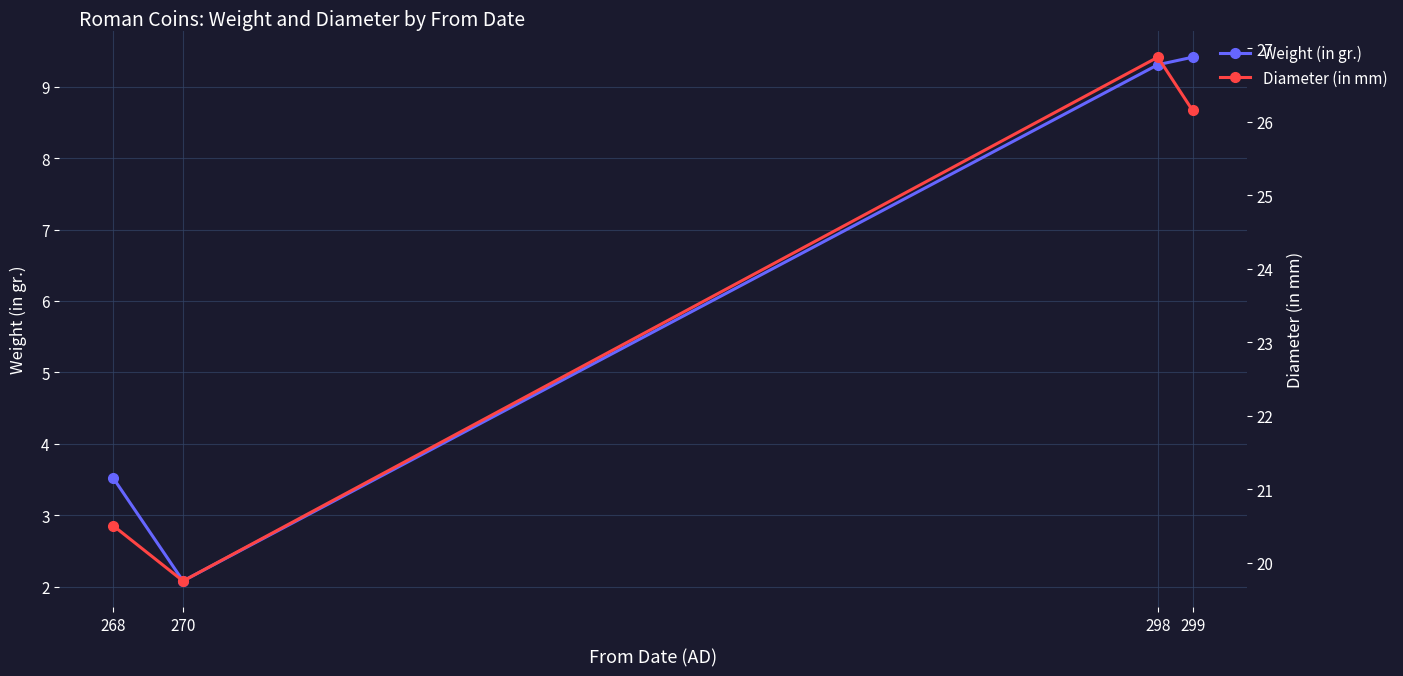

The value of Diameter (in mm) at 298 is 17.6. True or false?

False